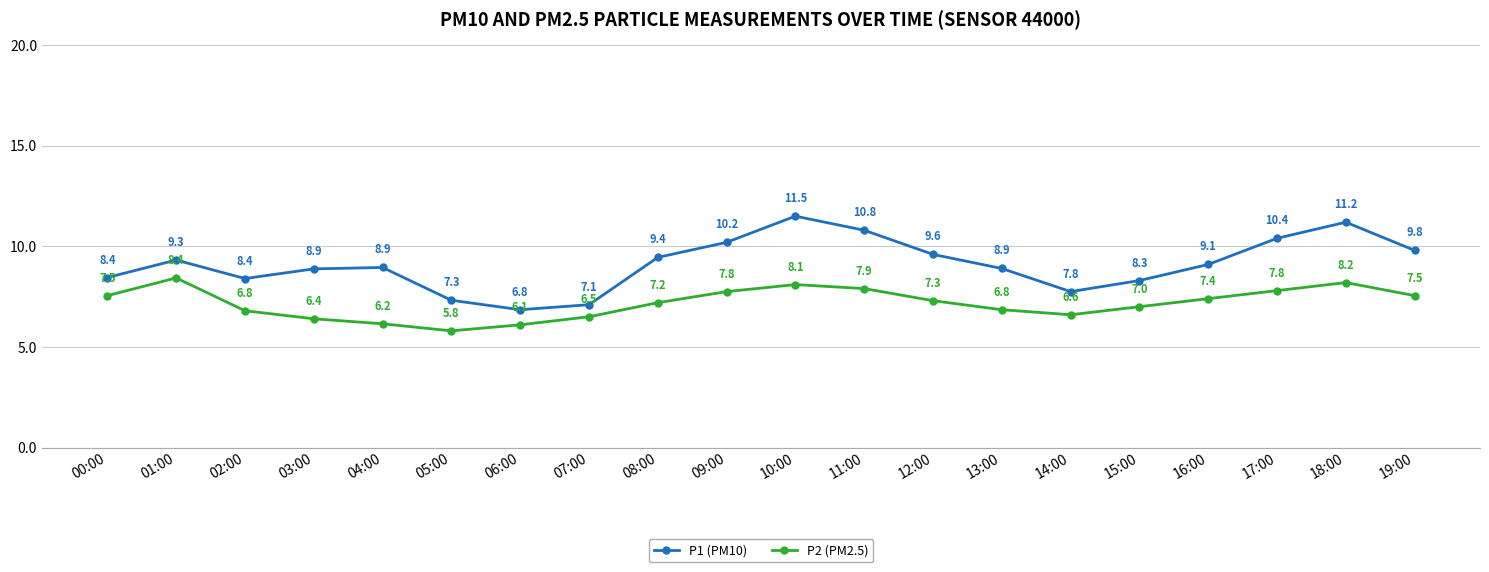

The P1 (PM10) series shows 7.8 at 14:00. True or false?

True